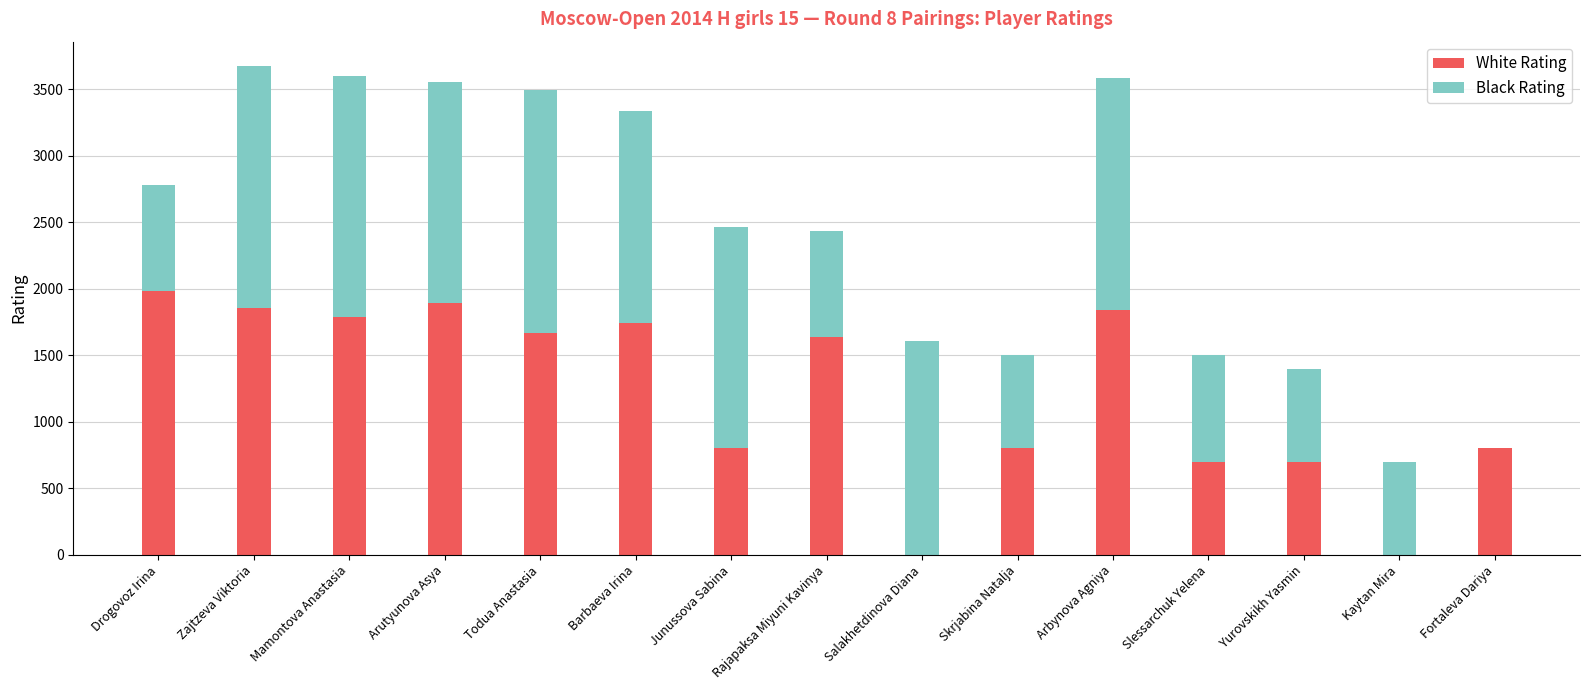

What is the total value across all series at Zajtzeva Viktoria?

3675